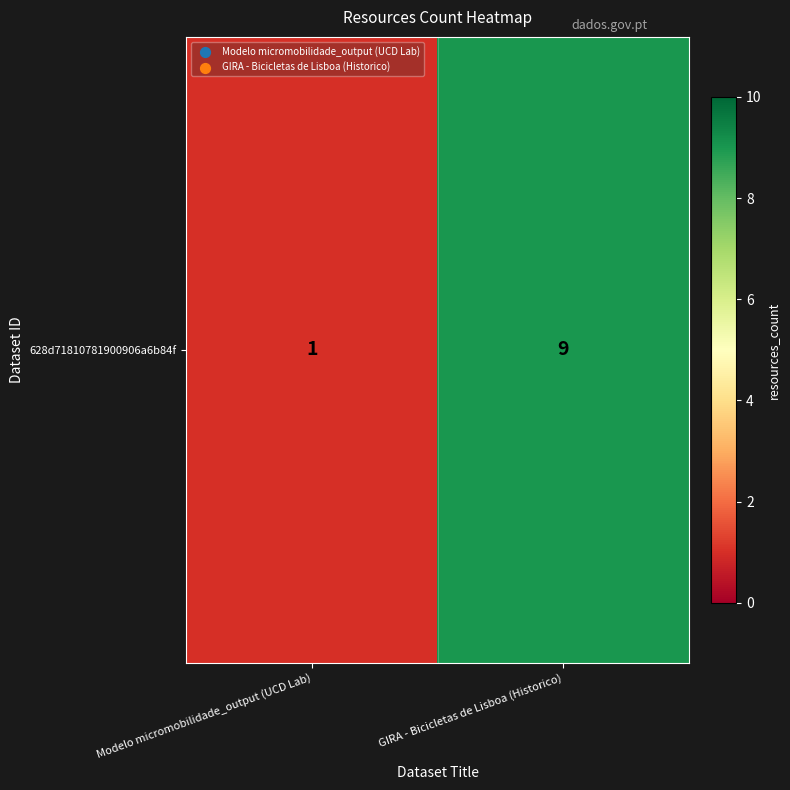

How many values are below 9?

1